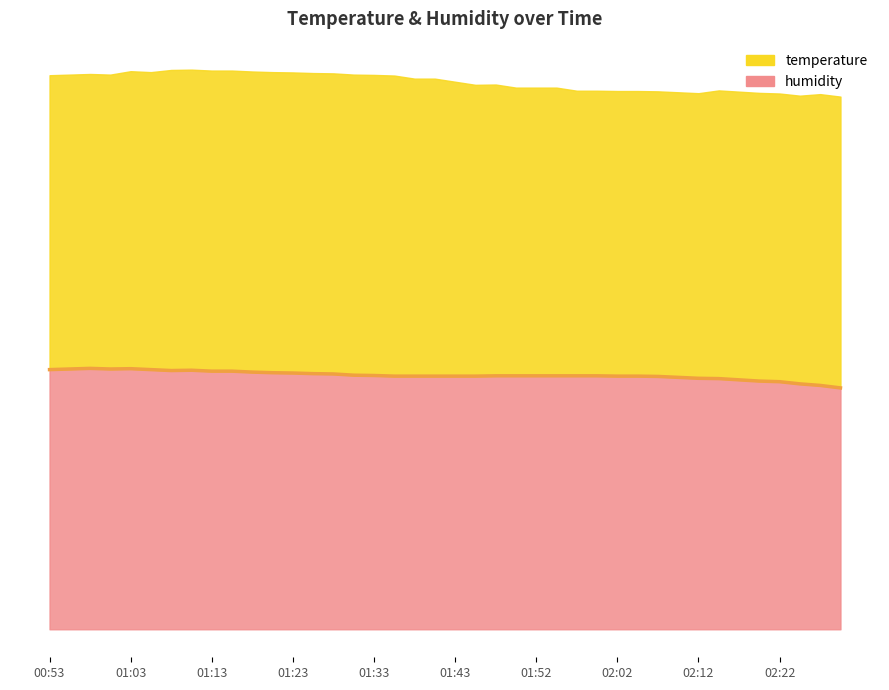

What is the minimum value shown in the chart?

7.8